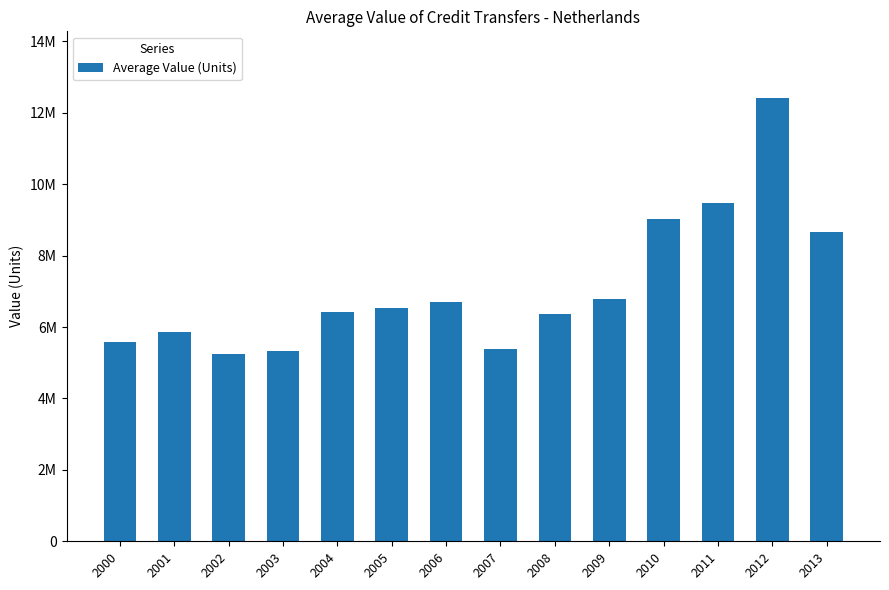

What is the value of the 14th bar from the left?

8667788.4